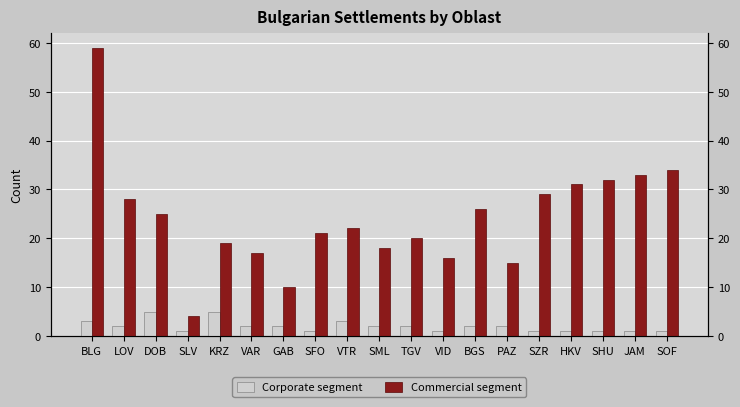

Is the value of Commercial segment at VTR greater than the value of Corporate segment at LOV?

Yes